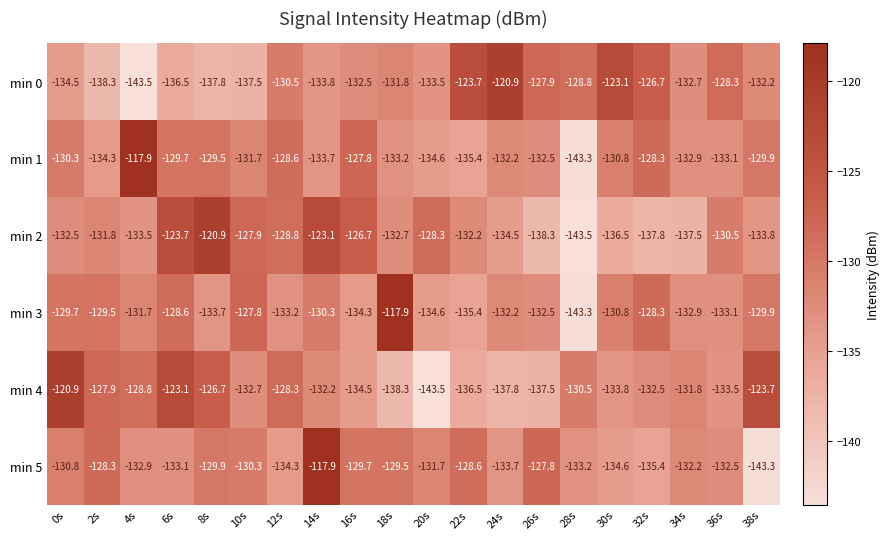

What is the difference between the maximum and minimum values in the min 3 series?

25.4